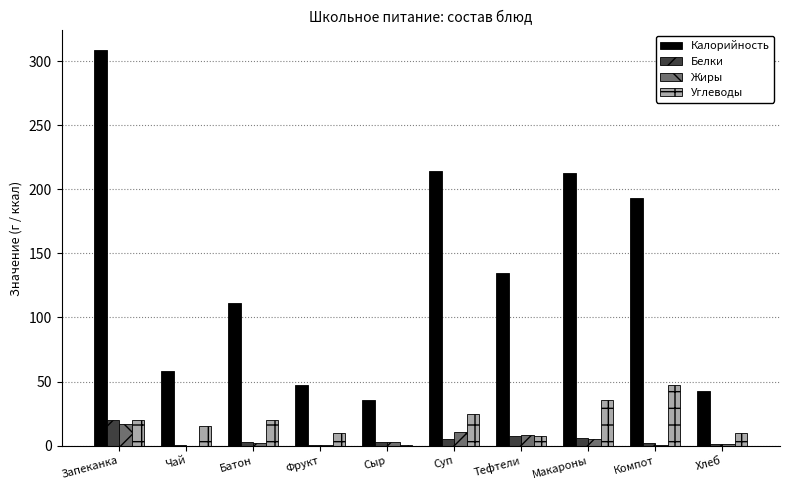

What are all the series names shown in the legend?

Калорийность, Белки, Жиры, Углеводы